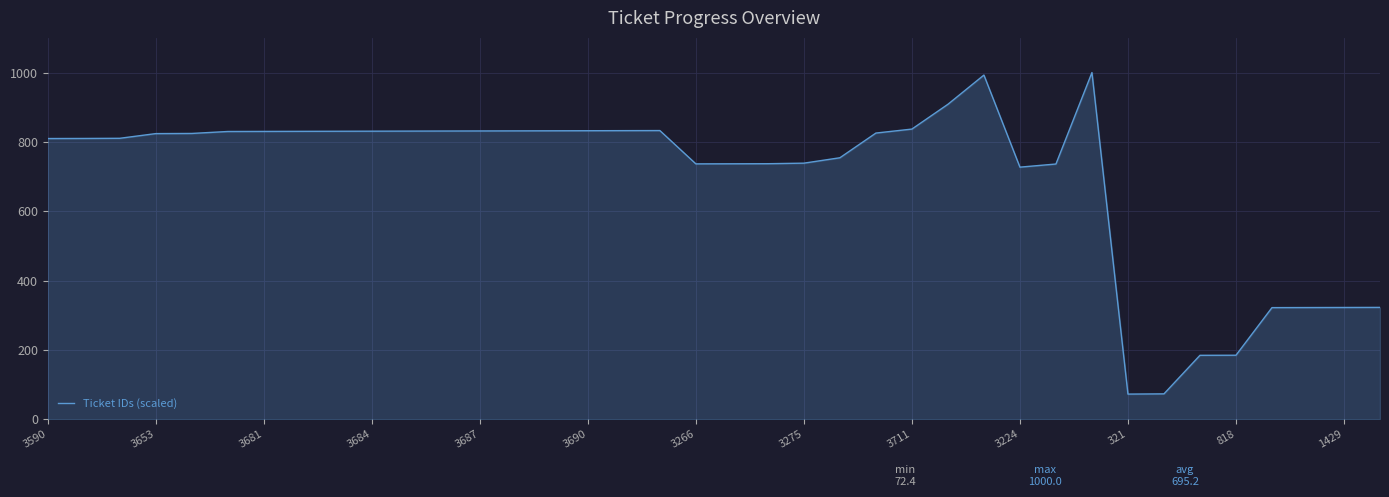

What is the maximum value shown in the chart?

1000.0